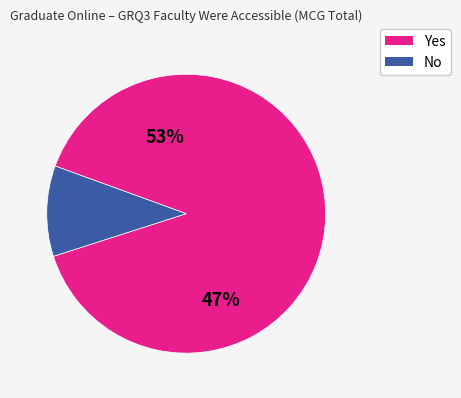

What percentage is the No slice, to the nearest percent?

10%